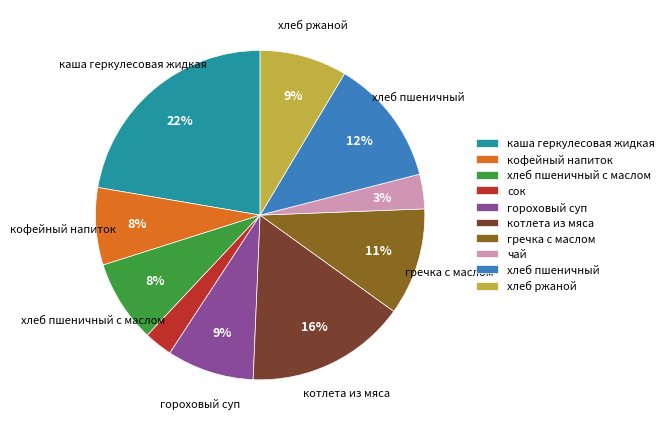

To the nearest percent, what percentage of the pie is гороховый суп?

9%